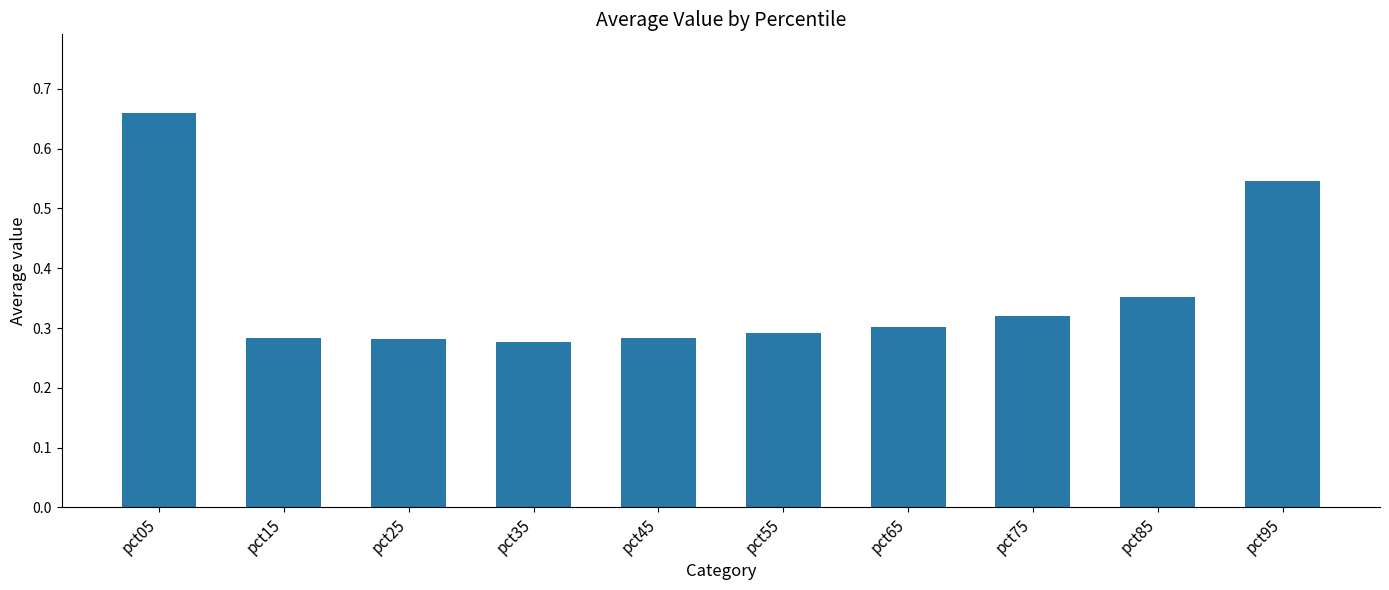

Count the values in the range 0 to 1.

10